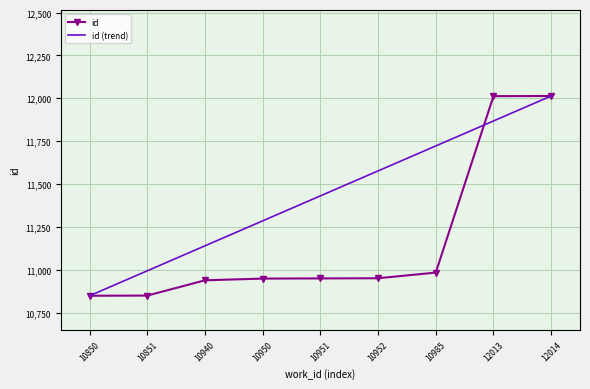

Count the id (trend) values in the range 11141 to 11723.

5